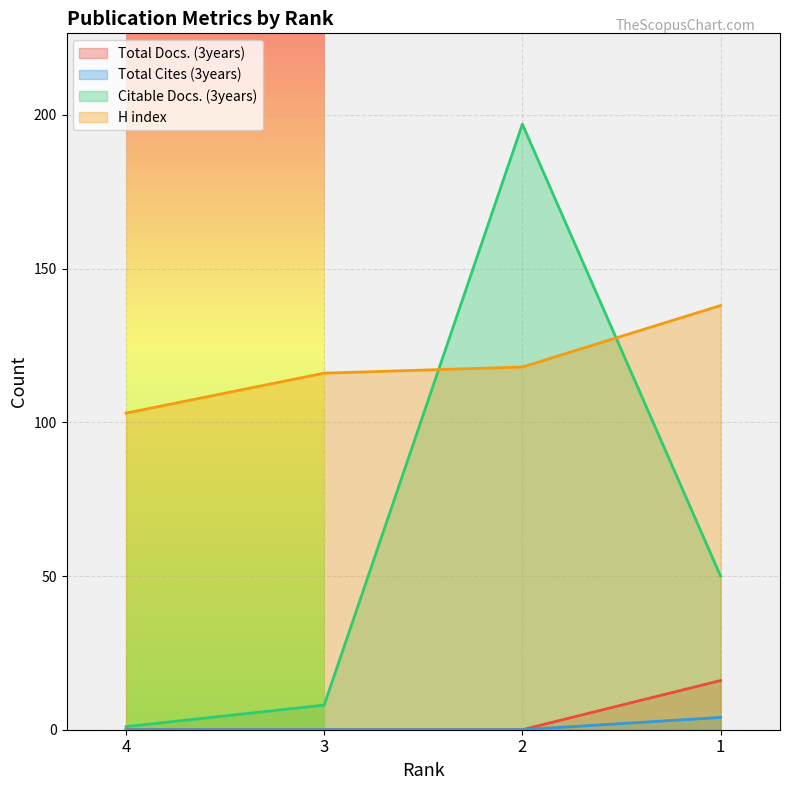

What is the sum of the H index values at 1 and 2?

256